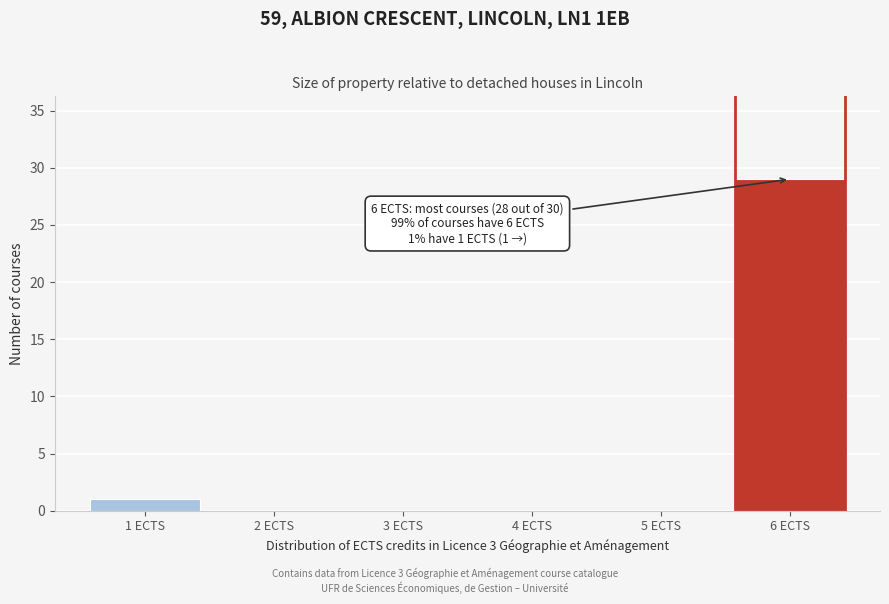

Over which range of the x-axis is the bar tallest?

5.5 to 6.5